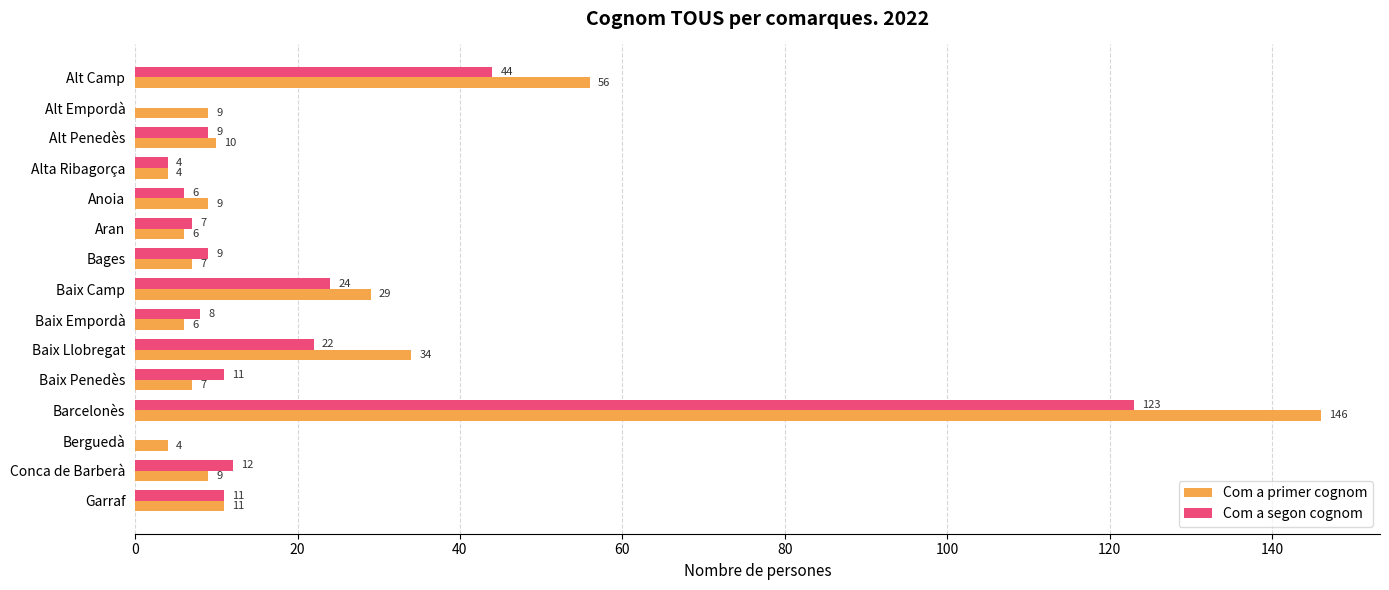

Read the Com a primer cognom value at Alt Penedès, to the nearest 10.

10